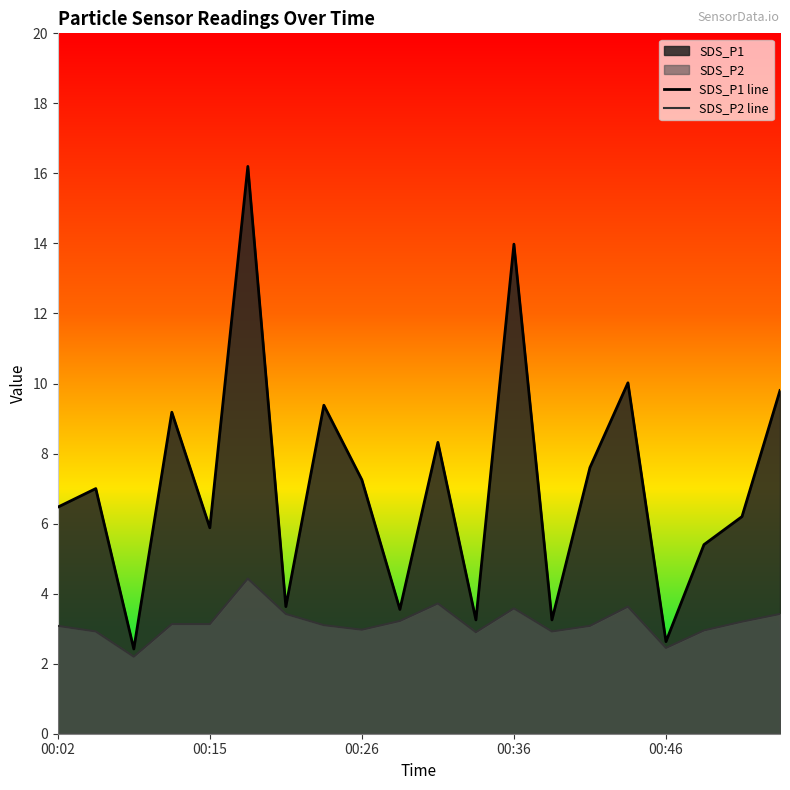

What is the difference between the highest and lowest values at 00:46?

0.2